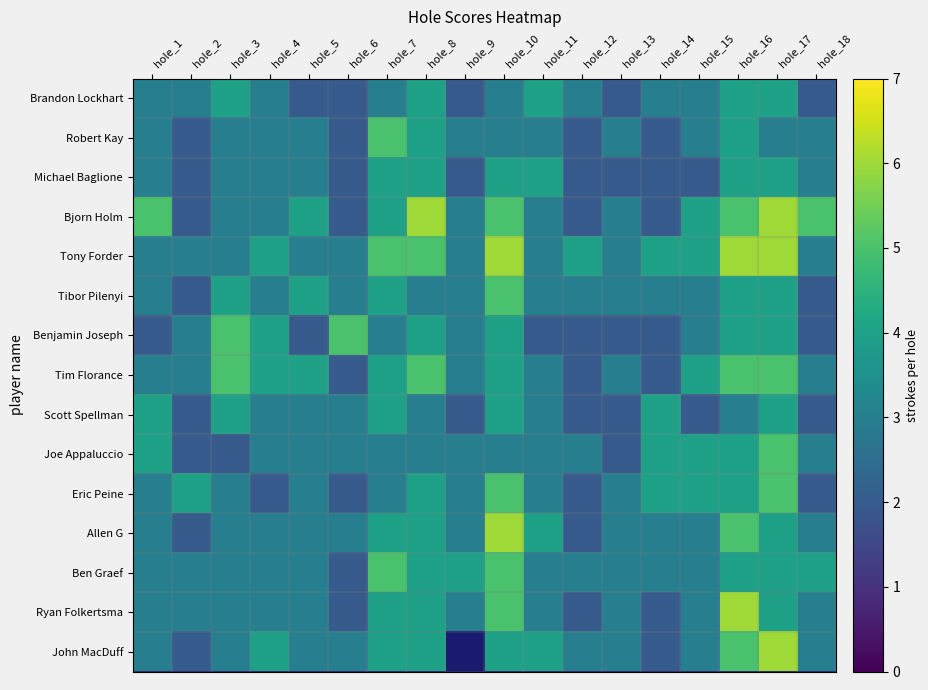

The value of Robert Kay at hole_13 is 3.0. True or false?

True